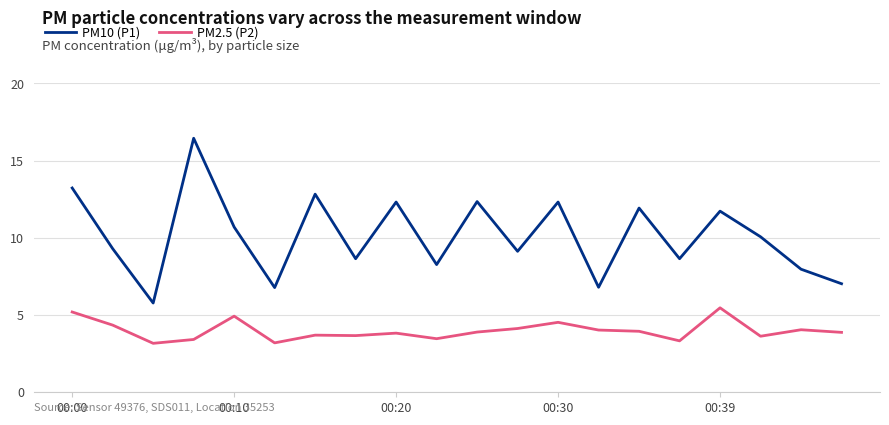

How many lines are shown in the chart?

2